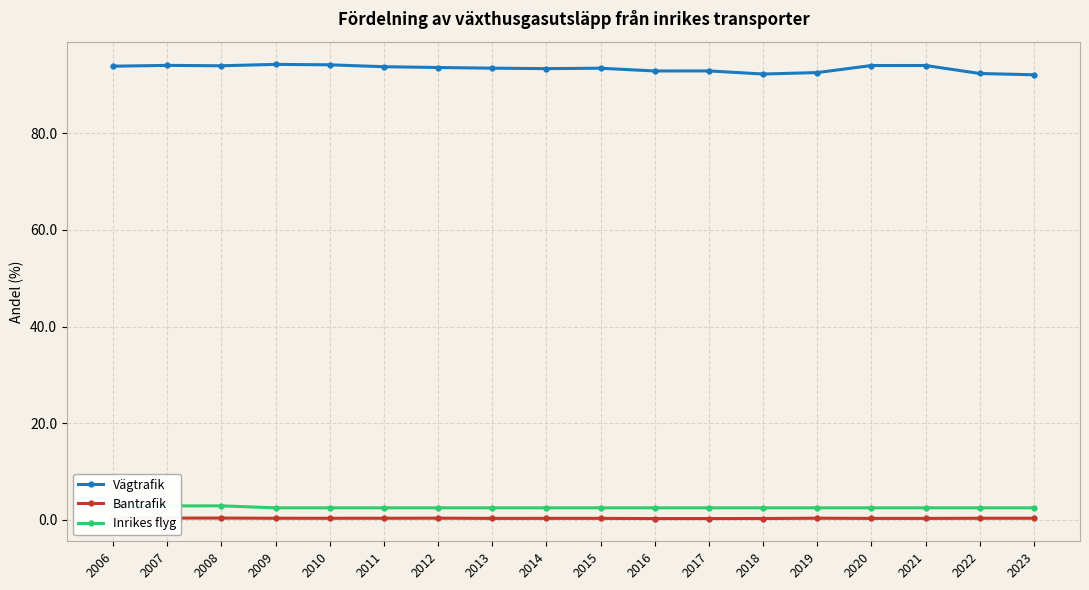

True or false: Inrikes flyg and Bantrafik intersect in this chart.

False